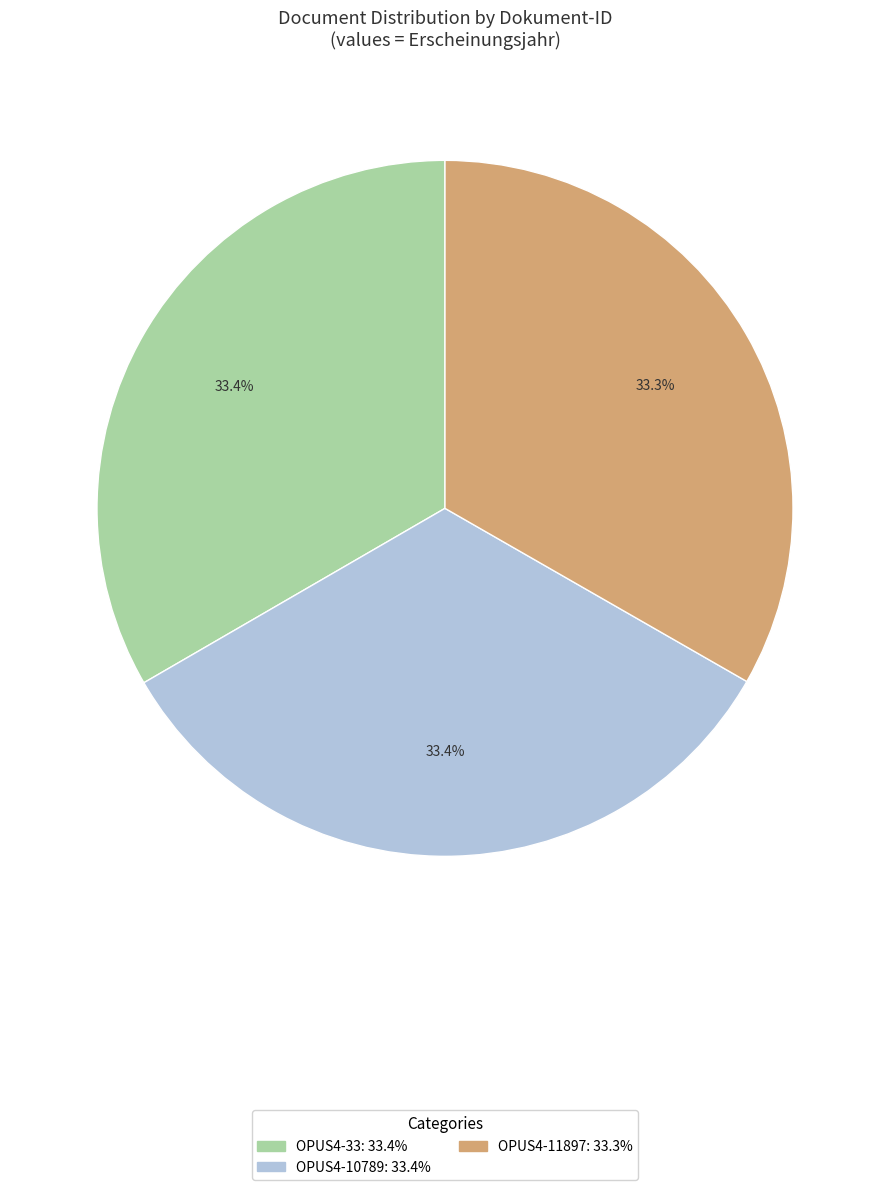

What percentage is the OPUS4-33 slice, to the nearest percent?

33%